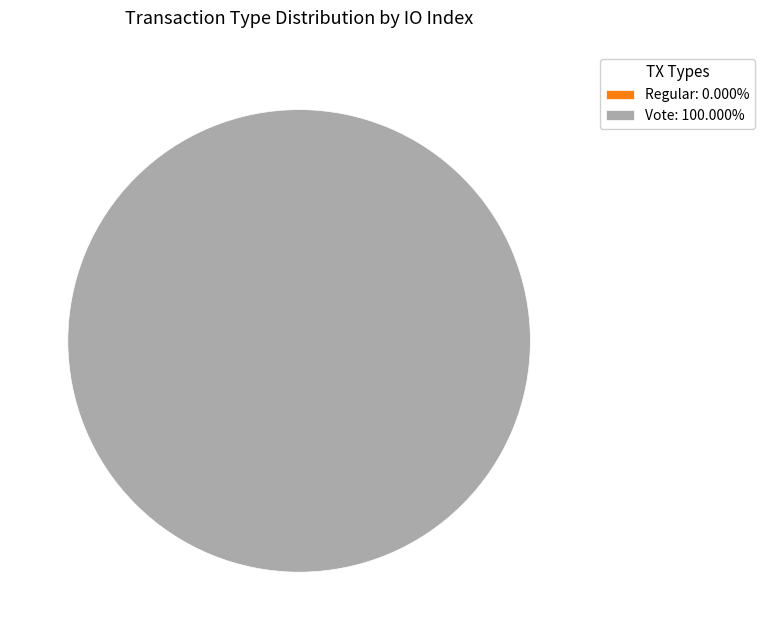

Is Regular the majority of the pie?

No